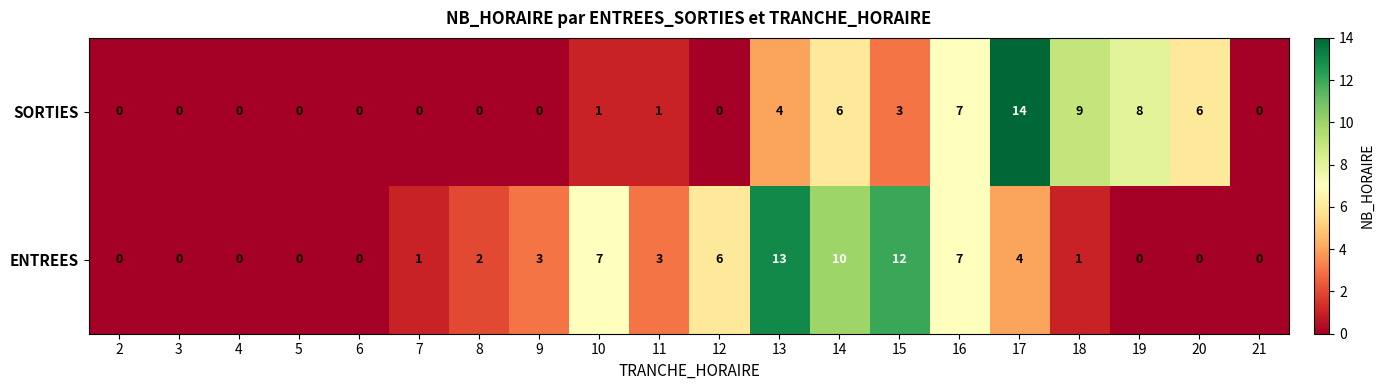

Count the number of categories in the chart.

20